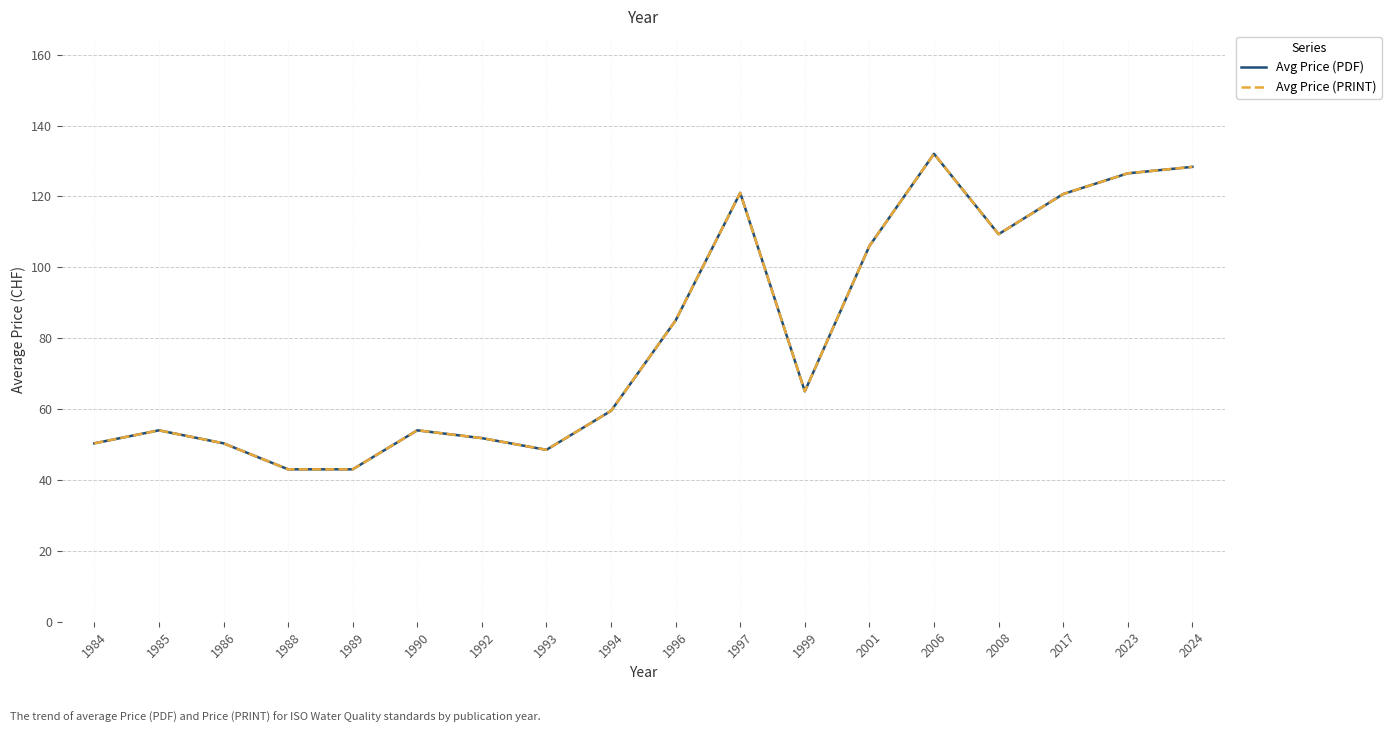

Does the chart have visible grid lines?

Yes